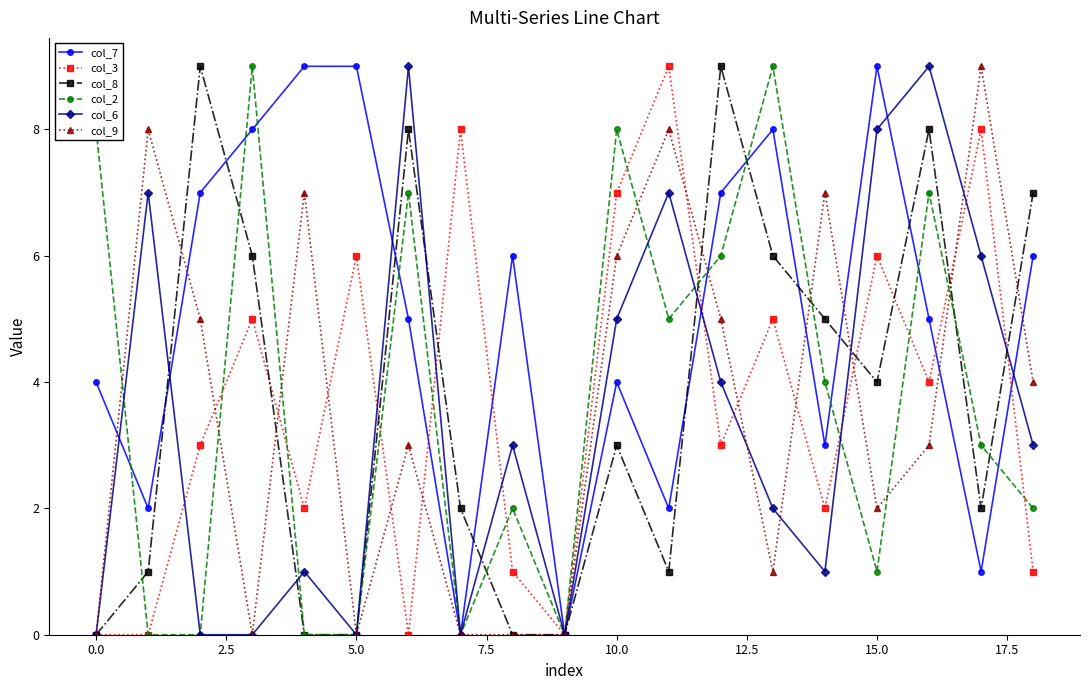

Which series has the largest total across all categories?

col_7